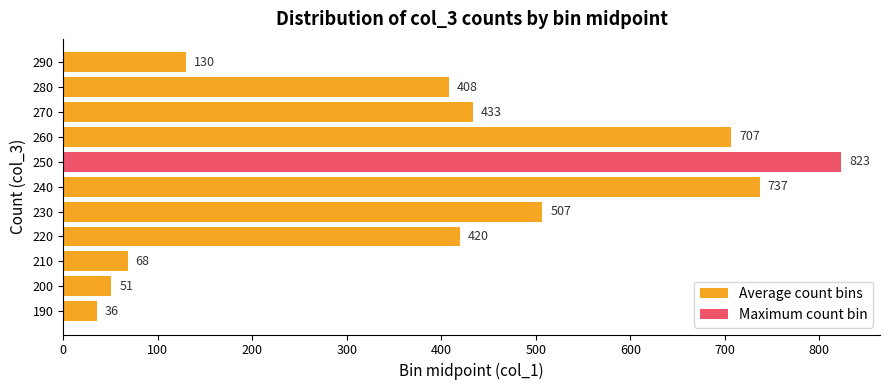

Where is the data nearest to the value 429?

270